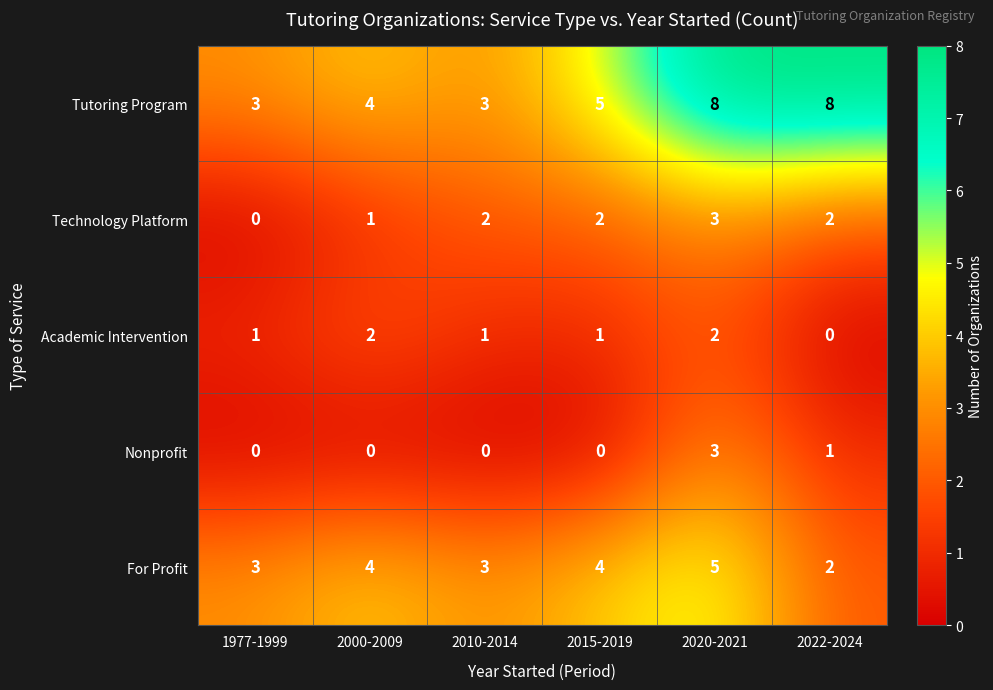

At which label does Nonprofit reach its peak?

2020-2021